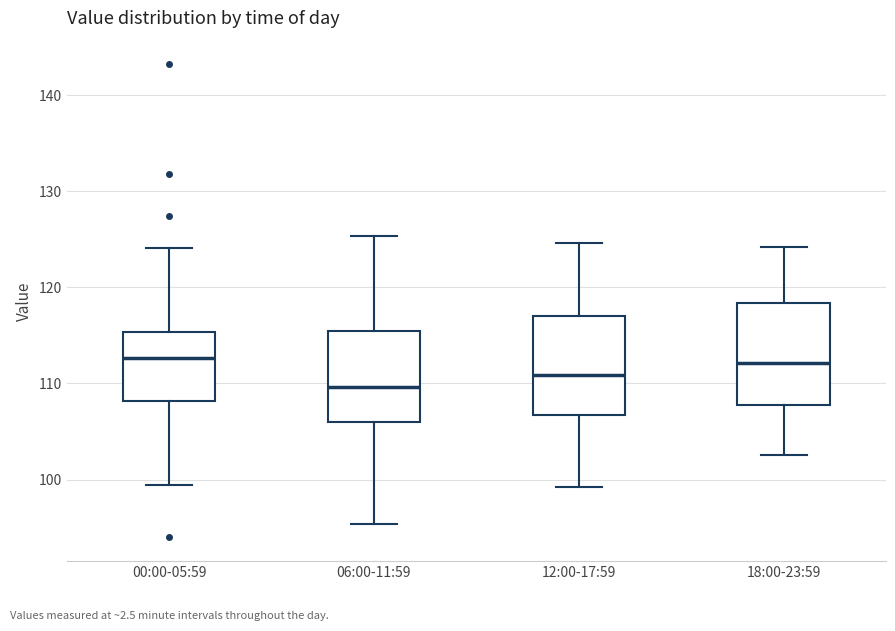

Reading left to right, transcribe this box plot: for each box, give where its median line is, the range the box spans, and where its two whiskers end, as read against the y-axis. The values are not printed on the chart, so give them approximately, as read against the axis.

00:00-05:59: median 113, box 108 to 115, whiskers 99 to 124
06:00-11:59: median 110, box 106 to 115, whiskers 95 to 125
12:00-17:59: median 111, box 107 to 117, whiskers 99 to 125
18:00-23:59: median 112, box 108 to 118, whiskers 103 to 124